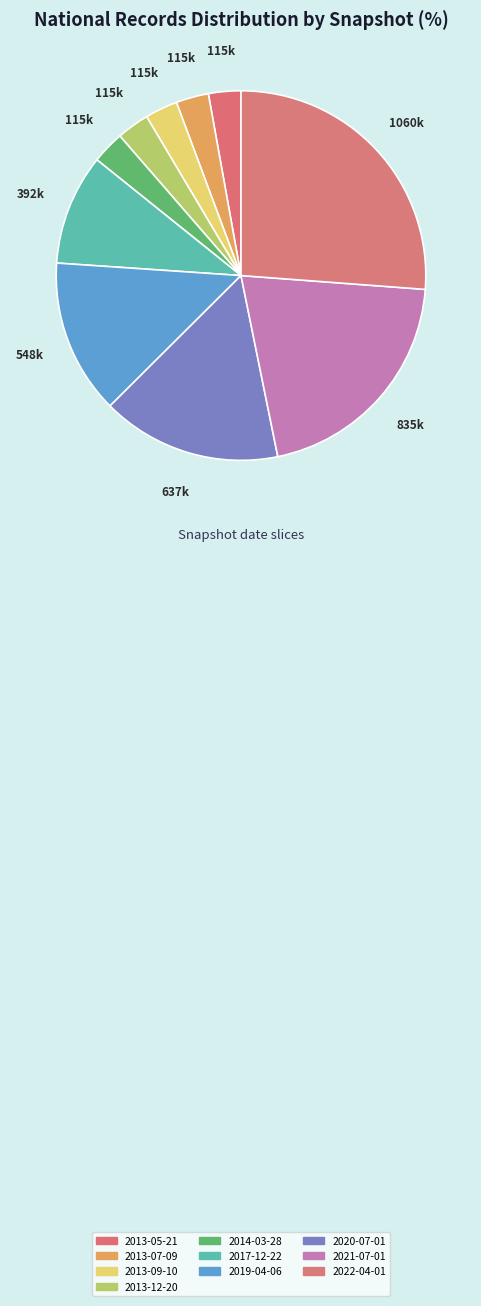

What percentage is the 2013-12-20 slice, to the nearest percent?

3%